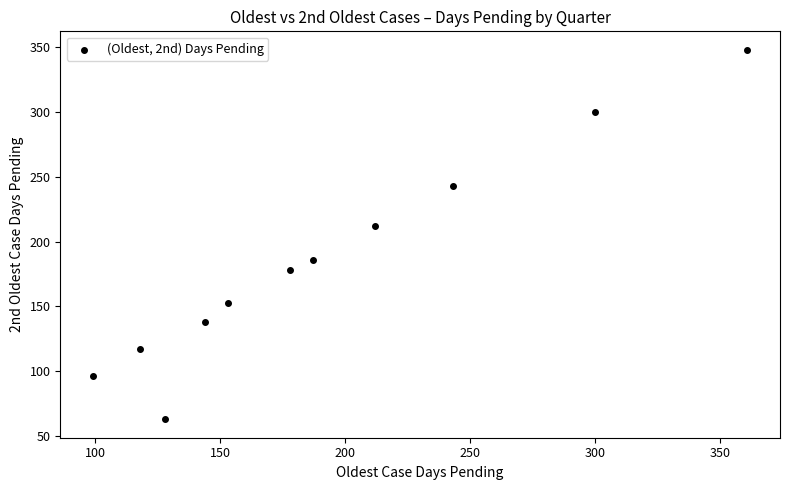

What is the range of X values (max minus min)?

262